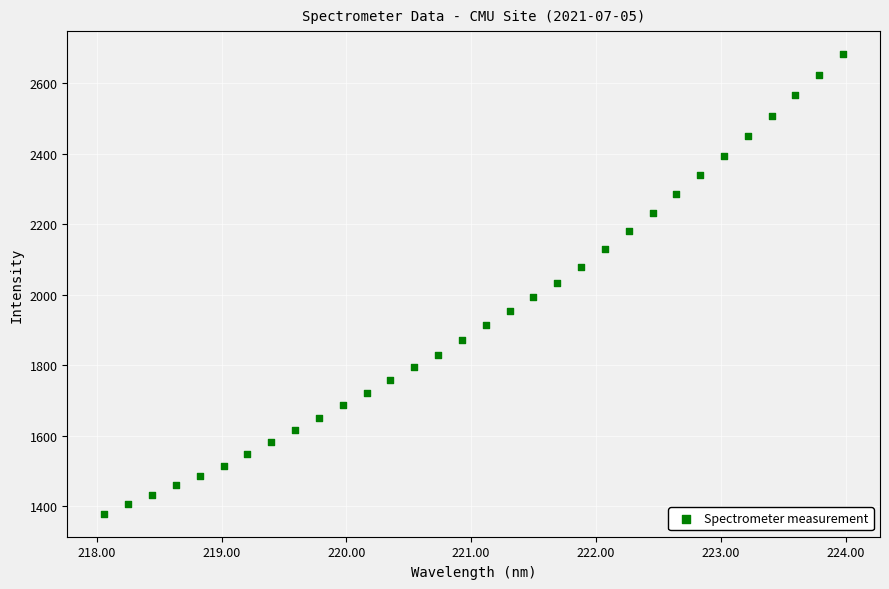

What is the range of X values (max minus min)?

5.9